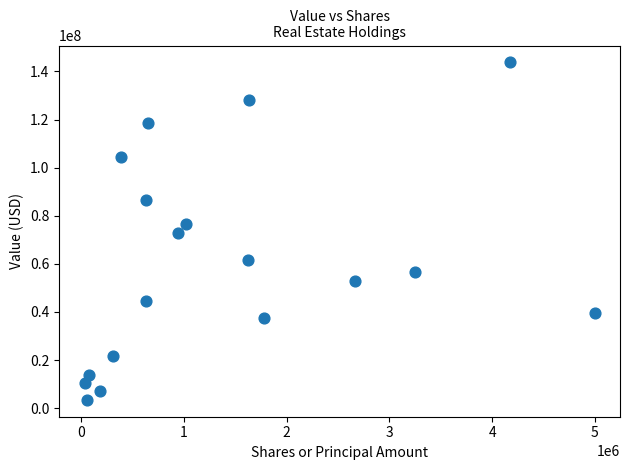

What is the range of Y values (max minus min)?

140270000